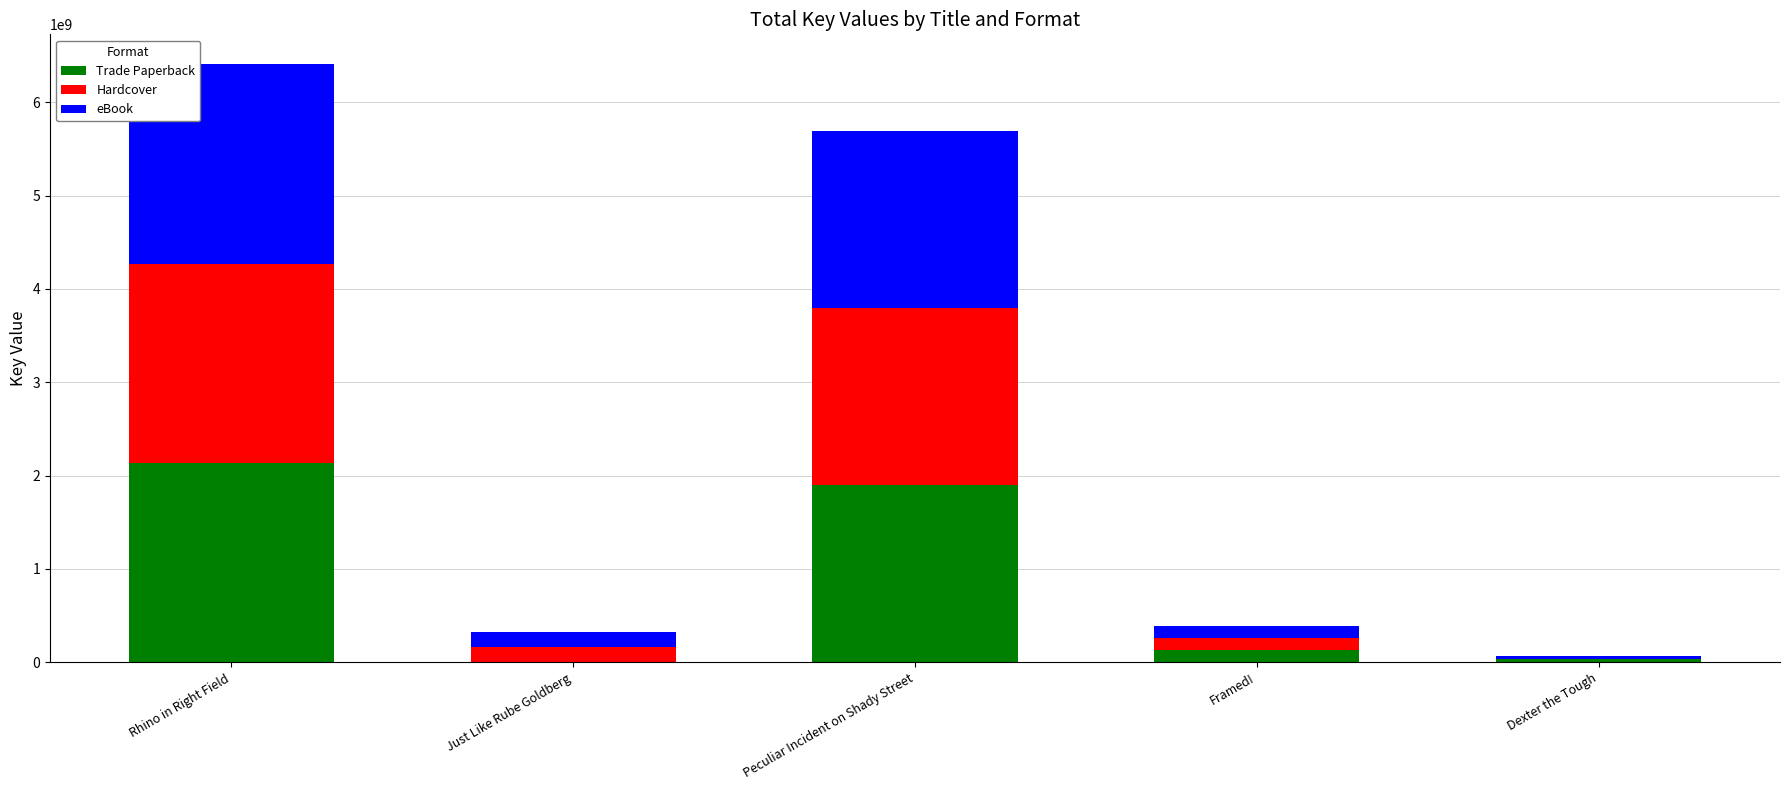

Reading left to right, list the values for the Trade Paperback series.

Rhino in Right Field=2135991761	Just Like Rube Goldberg=0	Peculiar Incident on Shady Street=1896397999	Framed!=129538854	Dexter the Tough=33987641